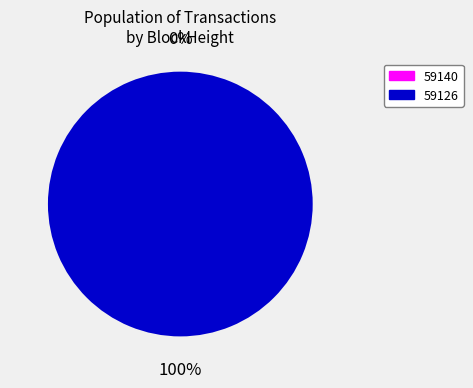

Is there a majority slice in this chart?

Yes